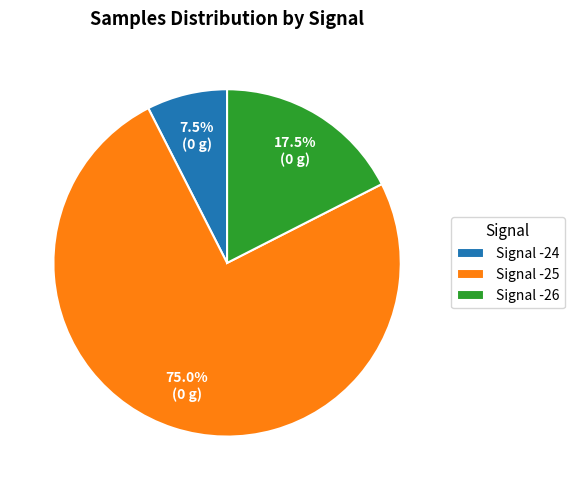

What is the ratio of the value at Signal -26 to the value at Signal -24?

2.3